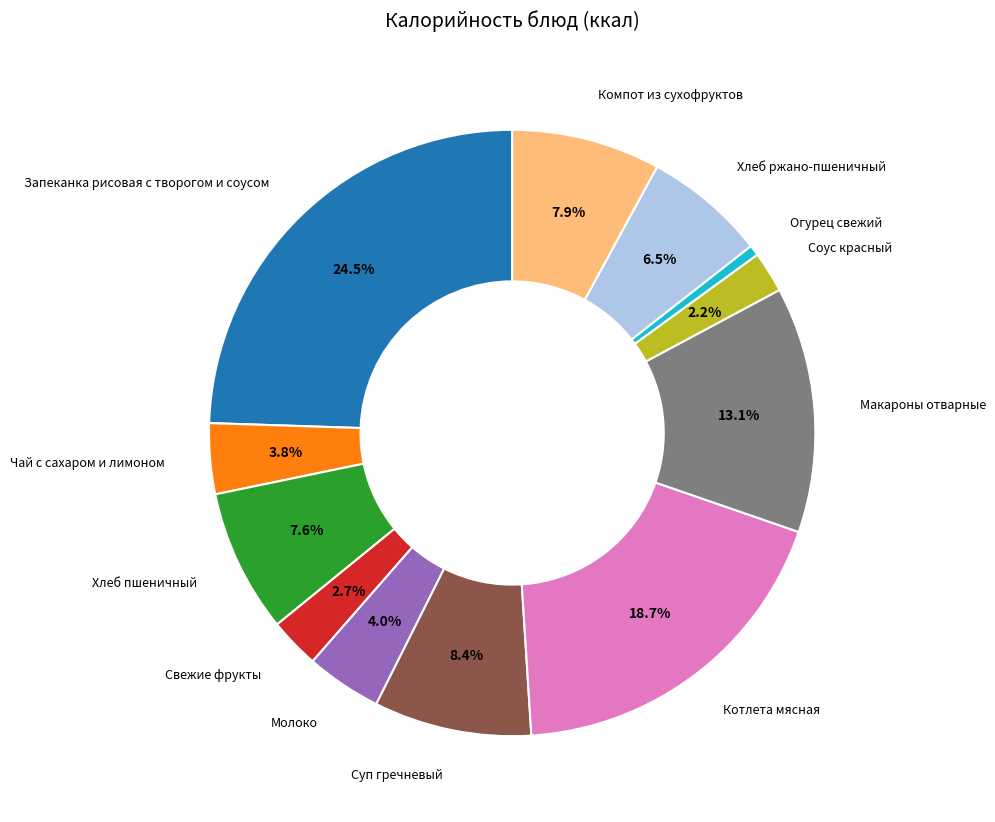

How many segments does this pie chart have?

12